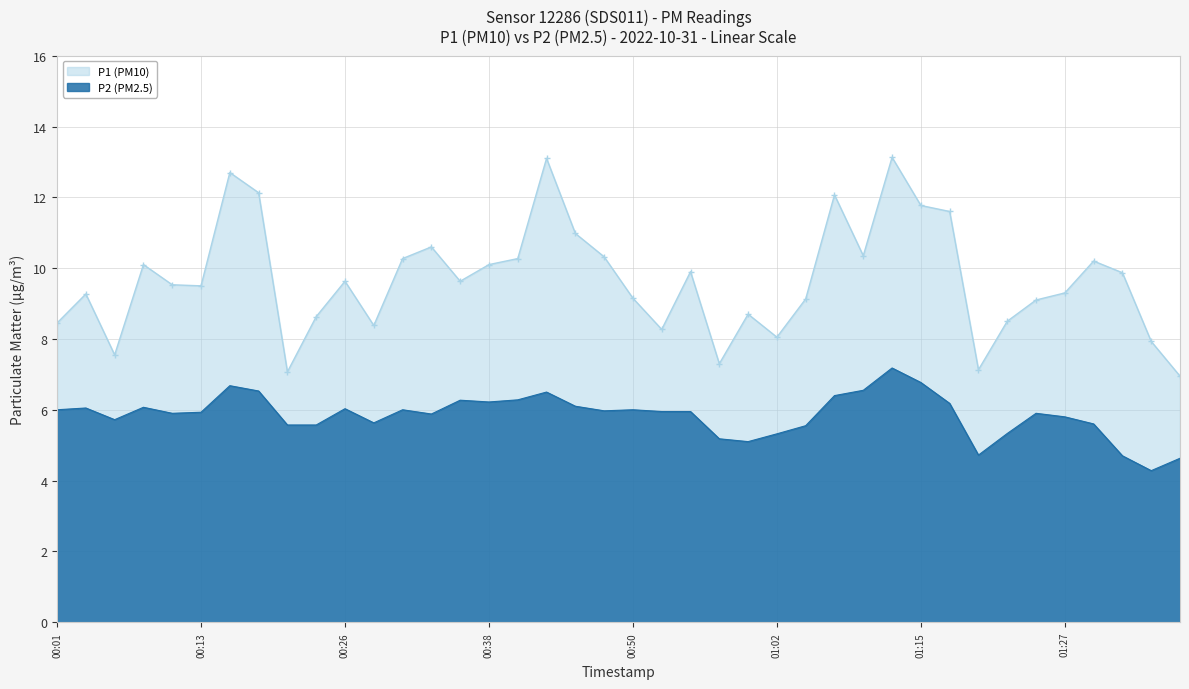

True or false: P2 (PM2.5) has more than 2 points higher than both neighbors.

True